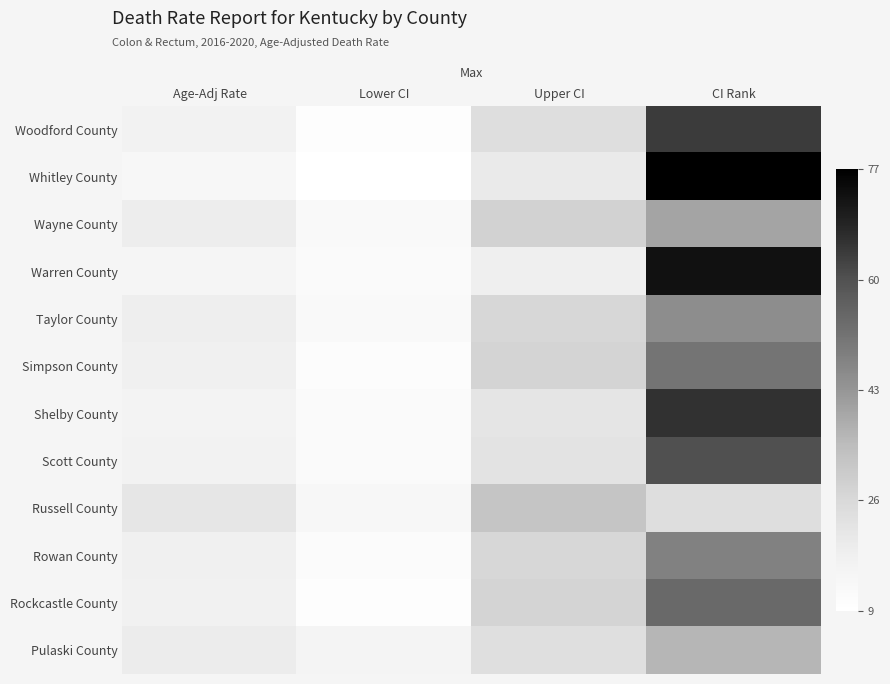

At Upper CI, list the series in order from largest to smallest.

Russell County, Wayne County, Simpson County, Rockcastle County, Rowan County, Taylor County, Woodford County, Pulaski County, Scott County, Shelby County, Whitley County, Warren County